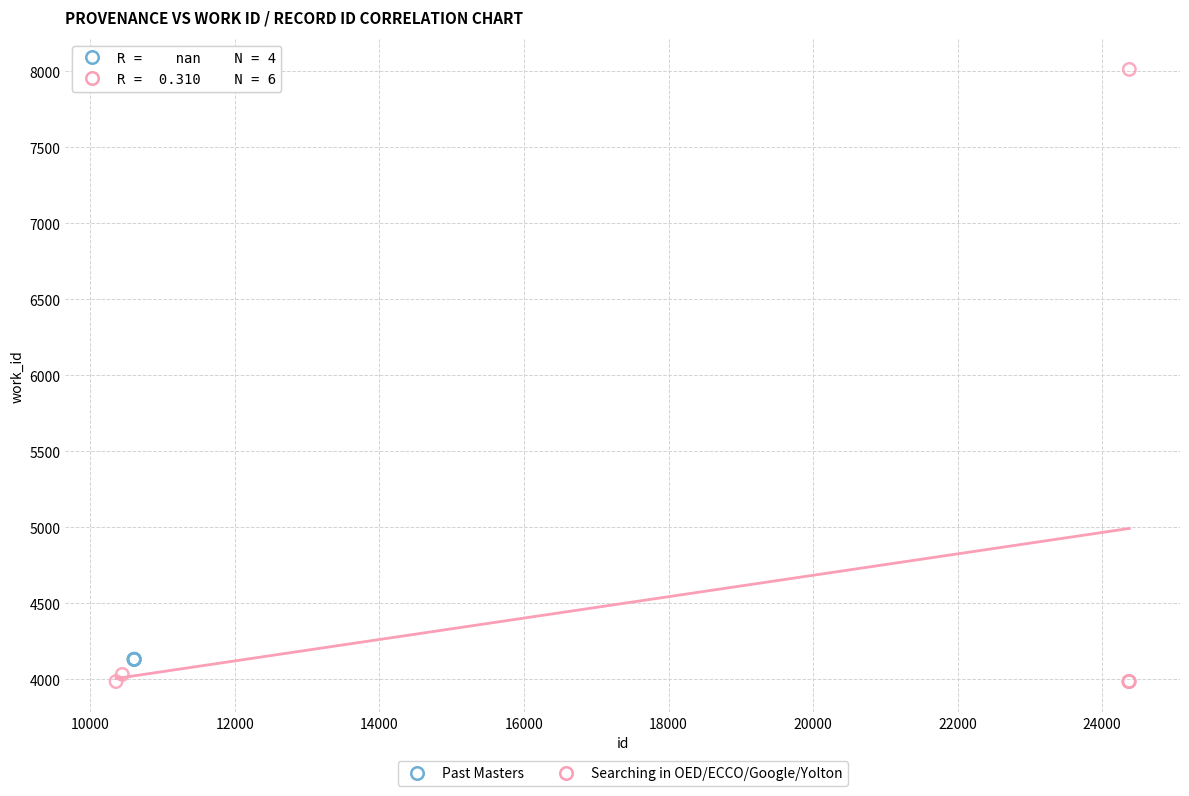

Which series contains the highest Y value?

Searching in OED/ECCO/Google/Yolton